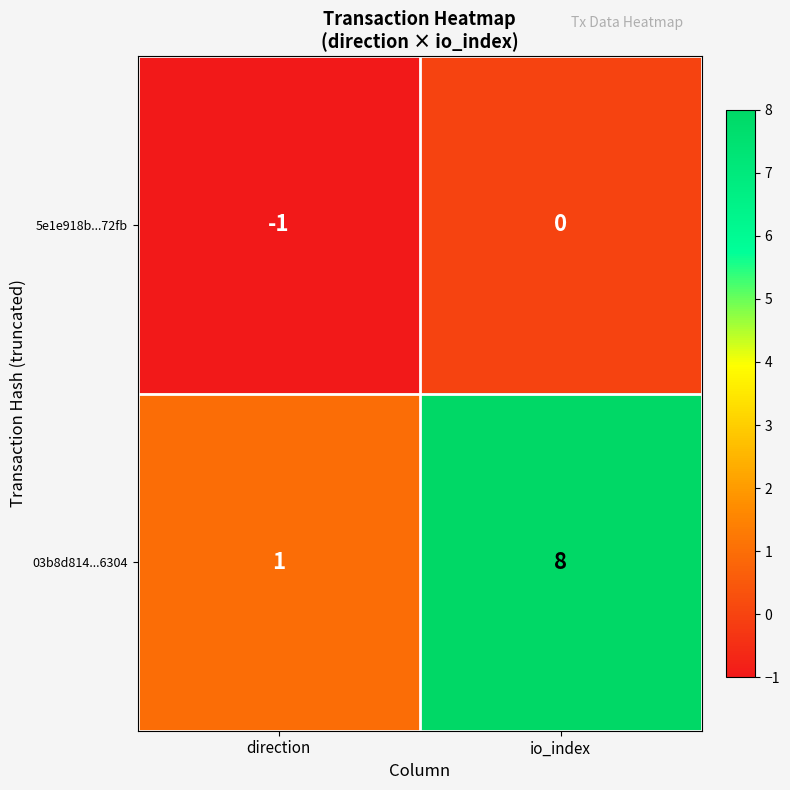

Is the value of 03b8d814...6304 at io_index greater than the value of 5e1e918b...72fb at direction?

Yes